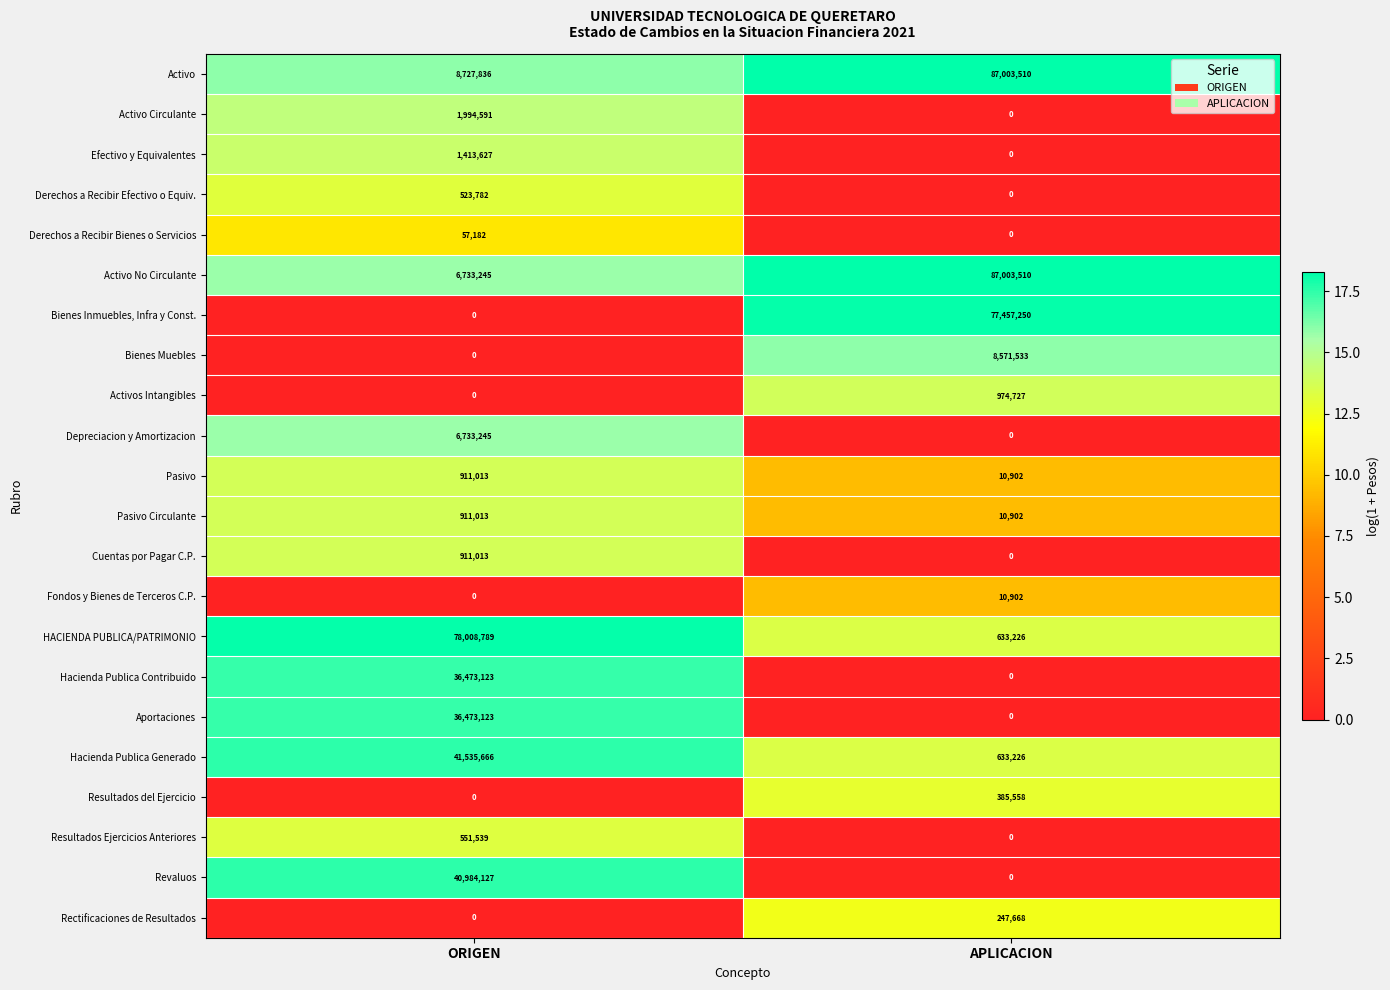

Rank the categories by Rectificaciones de Resultados value from lowest to highest.

ORIGEN, APLICACION